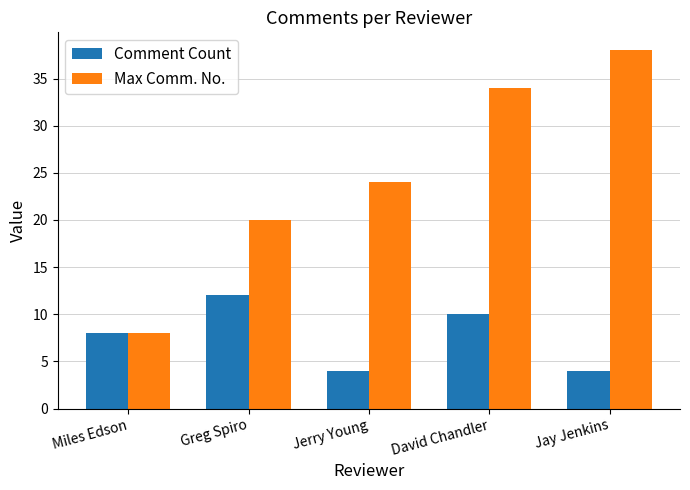

Which series has the largest range (max minus min)?

Max Comm. No.